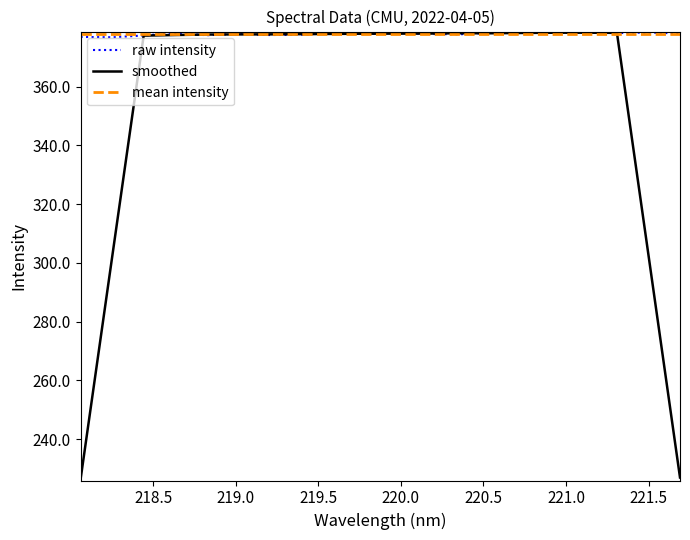

Reading left to right, list all the values displayed in this chart.

376.9	376.8	377.4	378.2	377.5	377.9	377.5	377.6	378.2	377.8	378.3	377.9	377.8	378.3	378.4	378.3	378.4	378.2	378.4	378.0